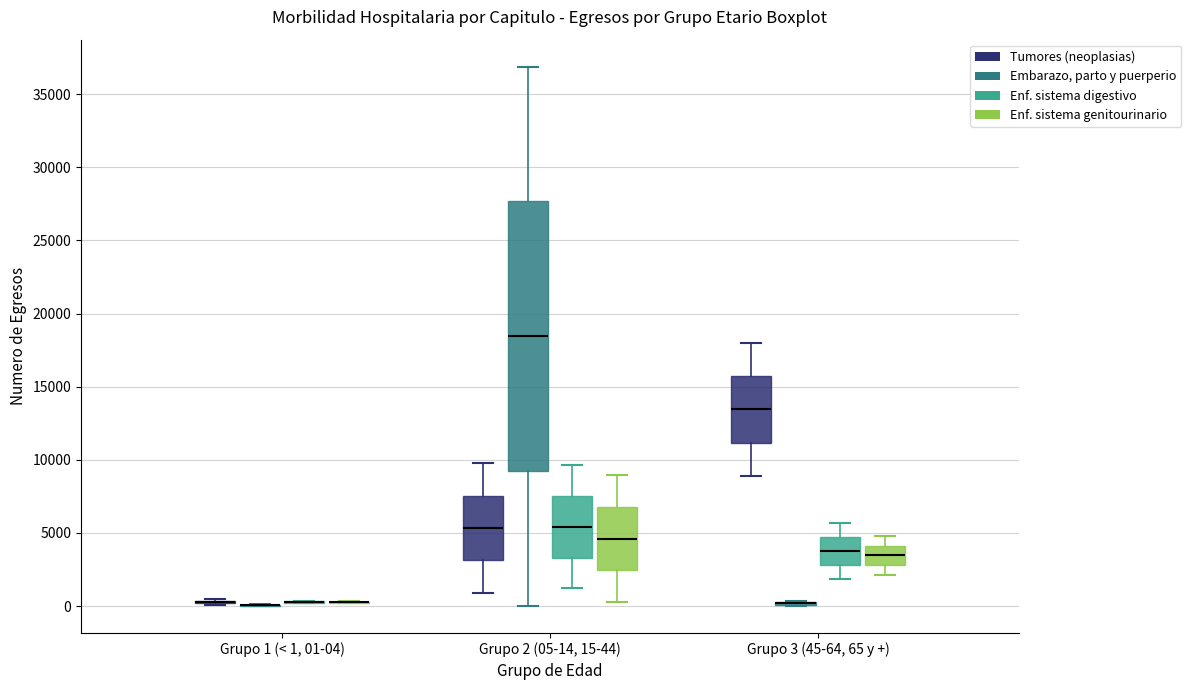

Which box is the tallest, from its lower edge to its upper edge?

Grupo 2 (05-14, 15-44) (Embarazo, parto y puerperio)